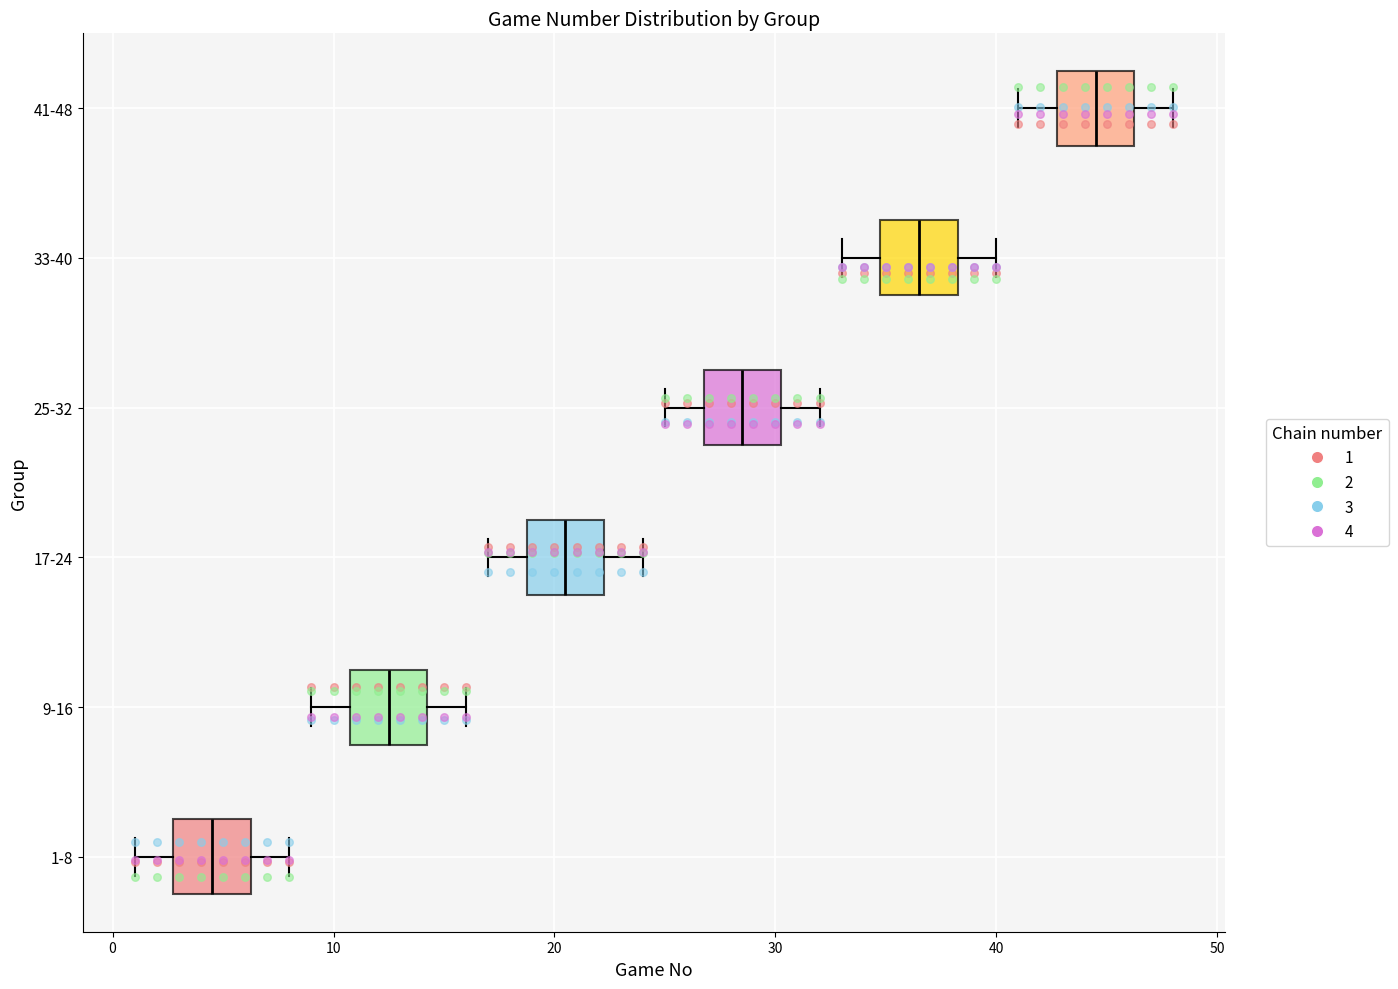

Reading bottom to top, transcribe this box plot: for each box, give where its median line is, the range the box spans, and where its two whiskers end, as read against the x-axis. The values are not printed on the chart, so give them approximately, as read against the axis.

1-8: median 5, box 3 to 6, whiskers 1 to 8
9-16: median 13, box 11 to 14, whiskers 9 to 16
17-24: median 21, box 19 to 22, whiskers 17 to 24
25-32: median 29, box 27 to 30, whiskers 25 to 32
33-40: median 37, box 35 to 38, whiskers 33 to 40
41-48: median 45, box 43 to 46, whiskers 41 to 48